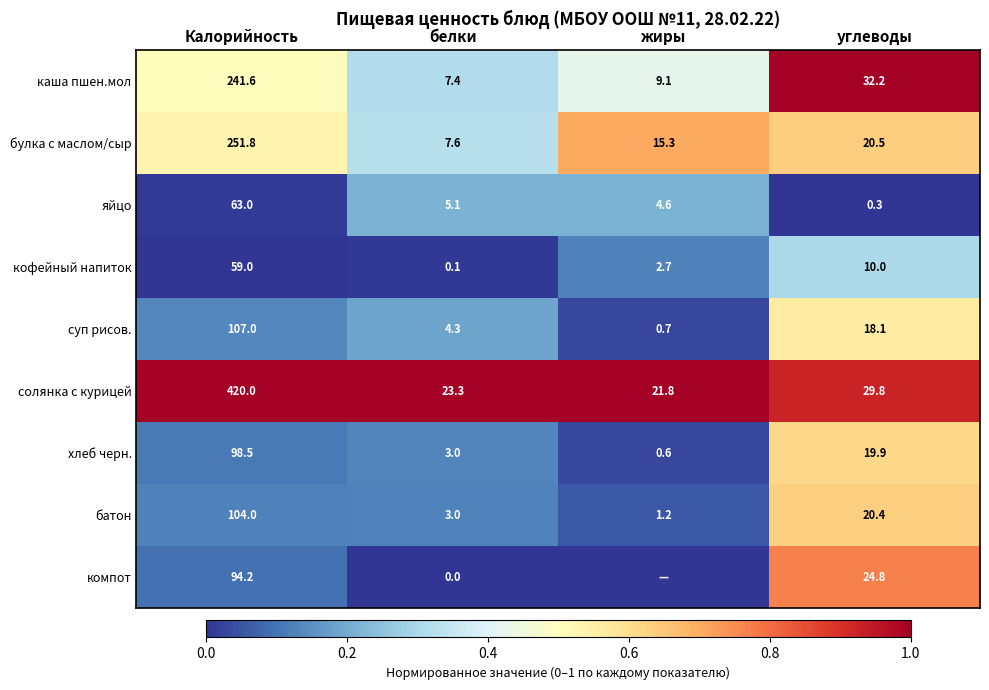

Which category has the highest value in the суп рисов. series?

Калорийность